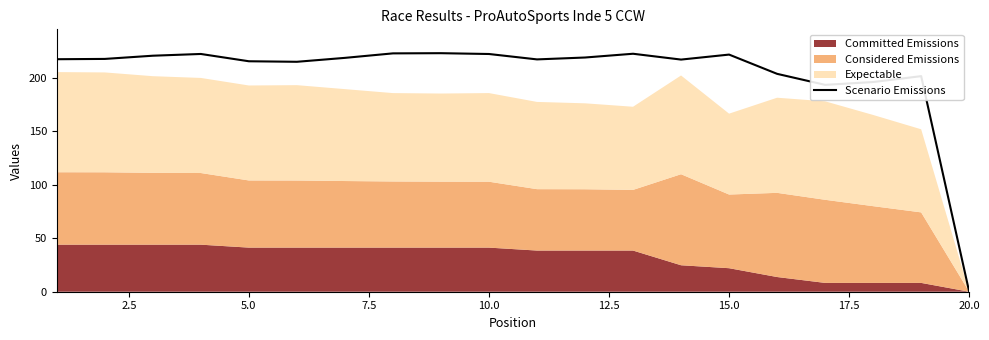

True or false: Scenario Emissions has a value of 222.3 at 10.0.

True